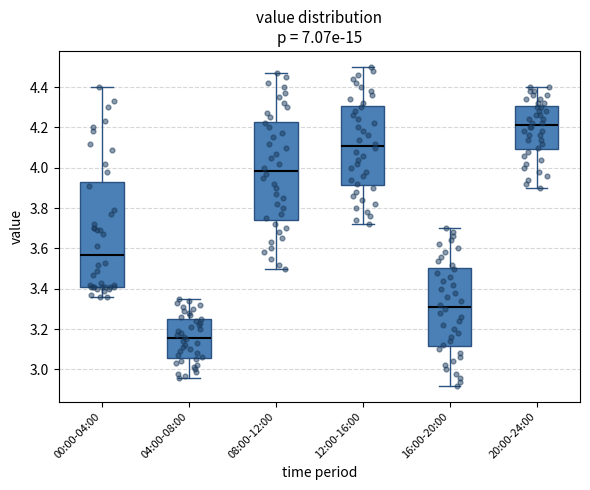

Where is the upper edge of the box for 20:00-24:00 on the y-axis? The values are not printed on the chart, so give them approximately, as read against the axis.

4.30